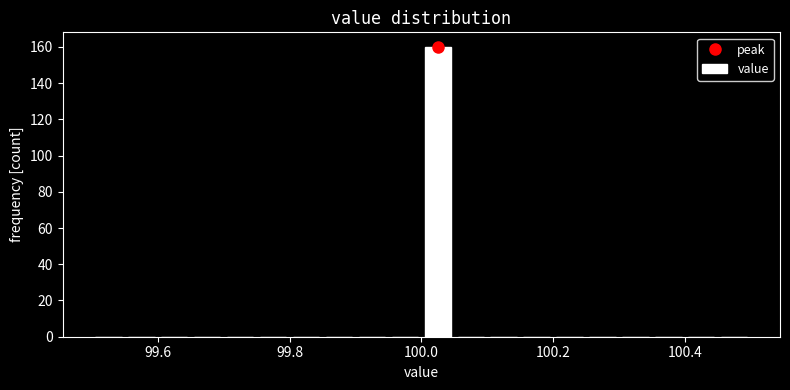

Around what value on the x-axis is the tallest bar? Give the approximate position of its centre, as read against the axis.

100.02